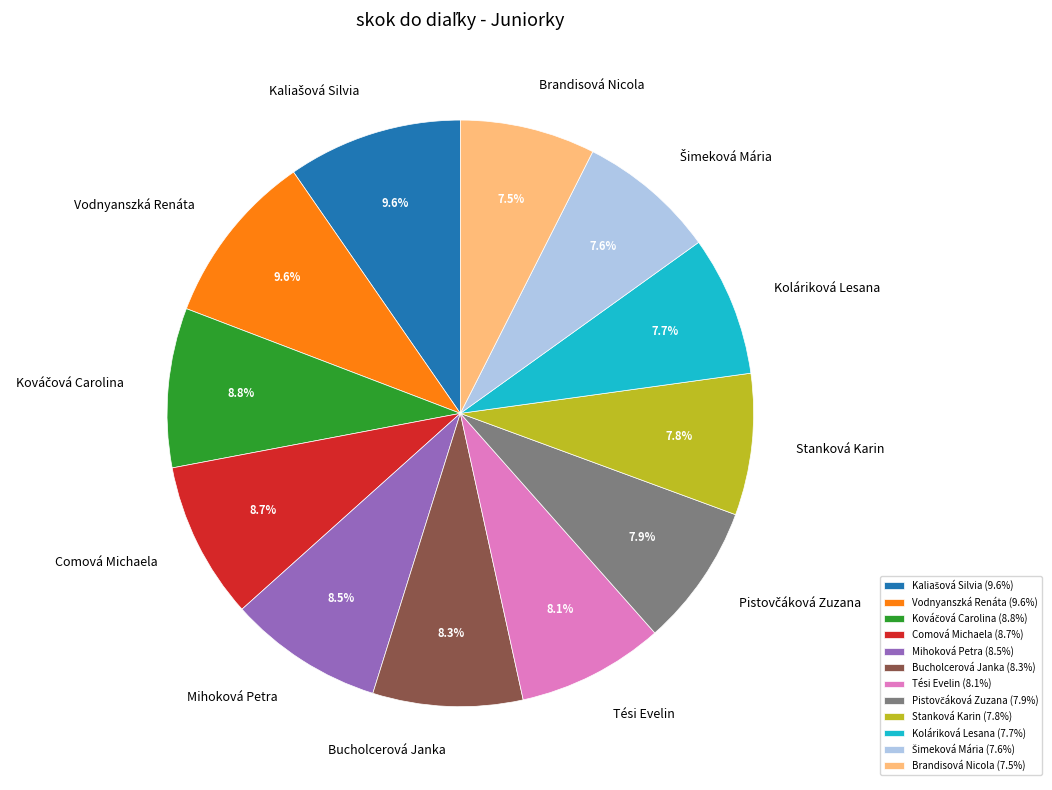

Which has a higher value, Vodnyanszká Renáta (9.6%) or Comová Michaela (8.7%)?

Vodnyanszká Renáta (9.6%)